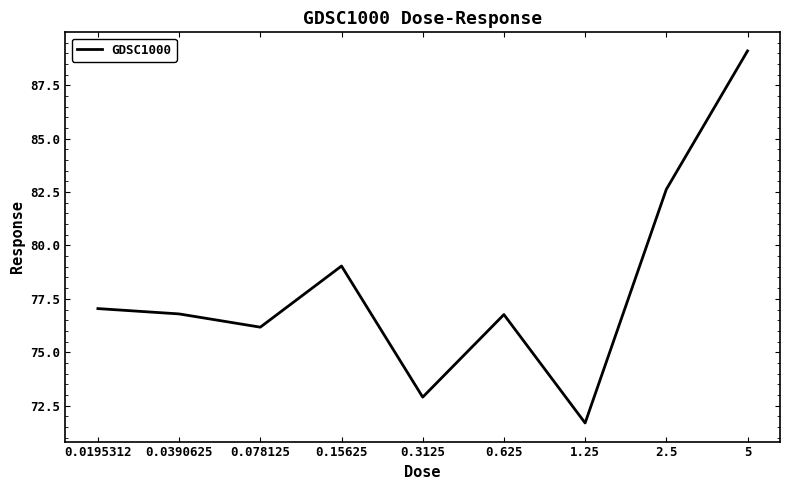

What is the minimum value shown in the chart?

71.7